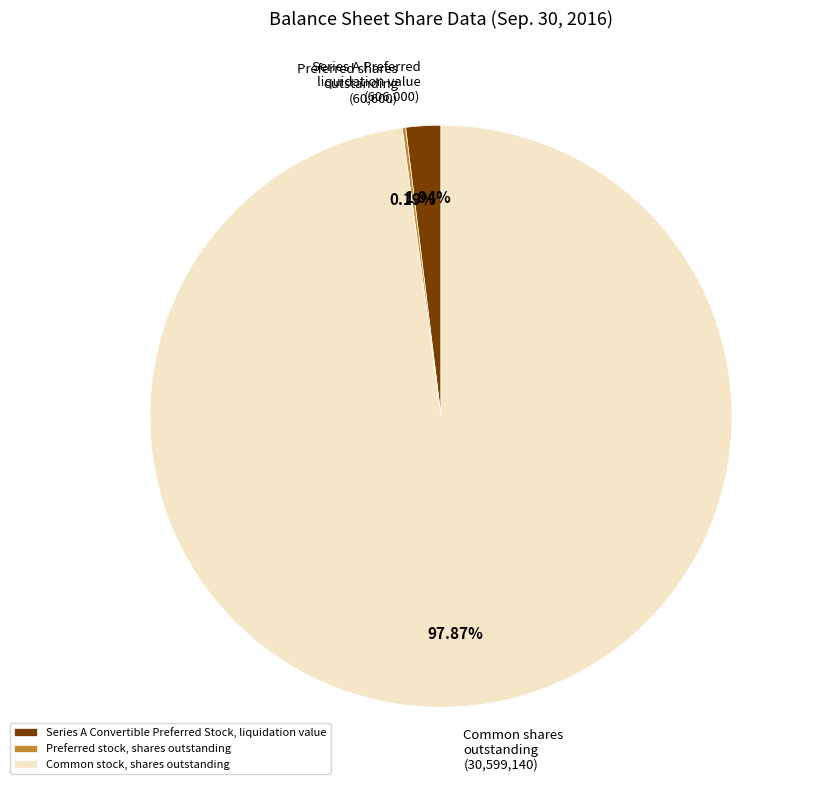

Combined, do Common stock, shares outstanding and Series A Convertible Preferred Stock, liquidation value account for over 50%?

Yes